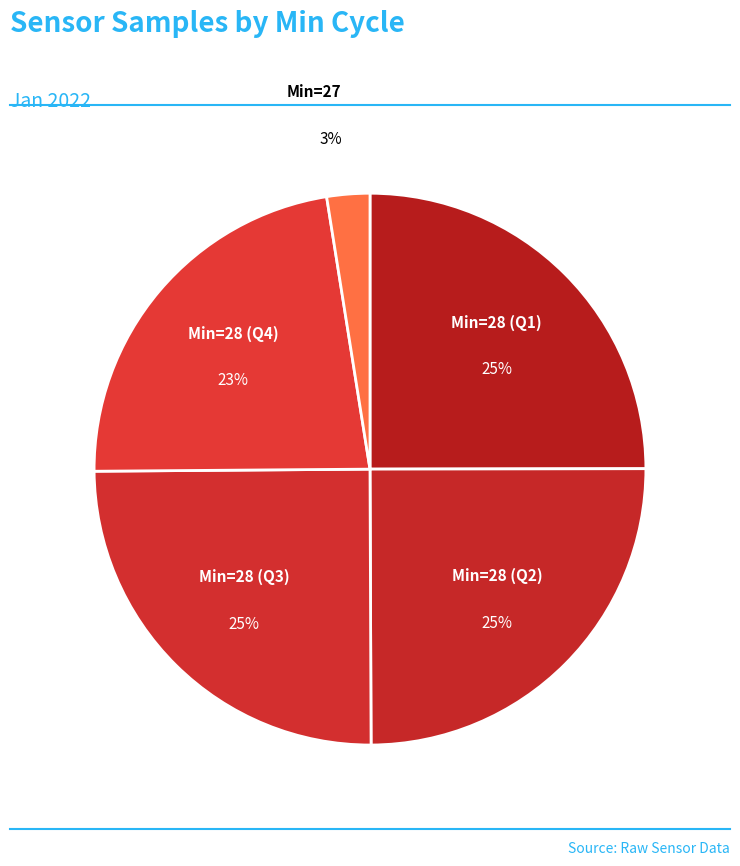

Do Min=28 (Q3) and Min=28 (Q4) together represent more than half of the pie?

No